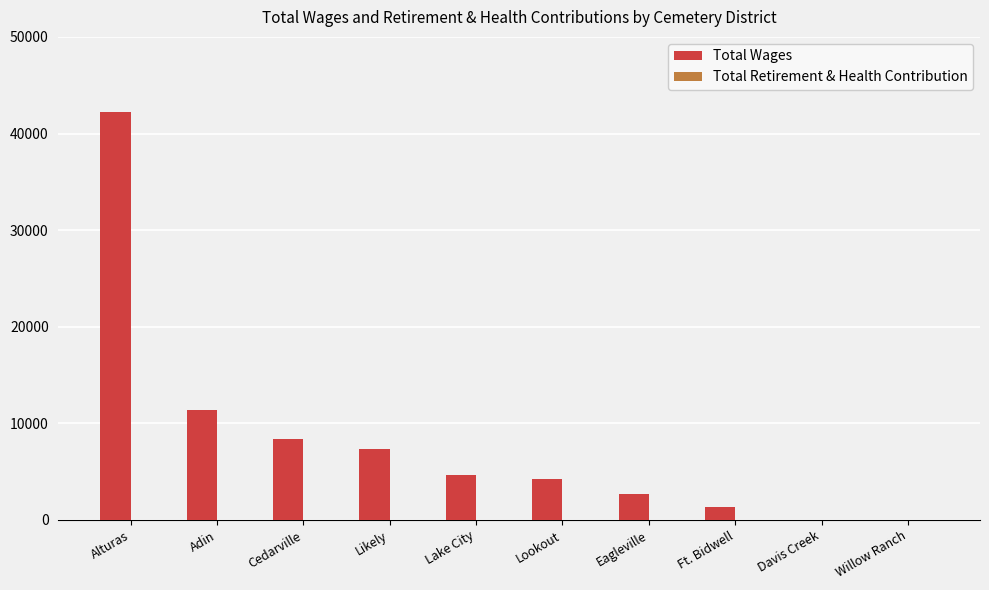

What is the approximate value at Adin?

11356